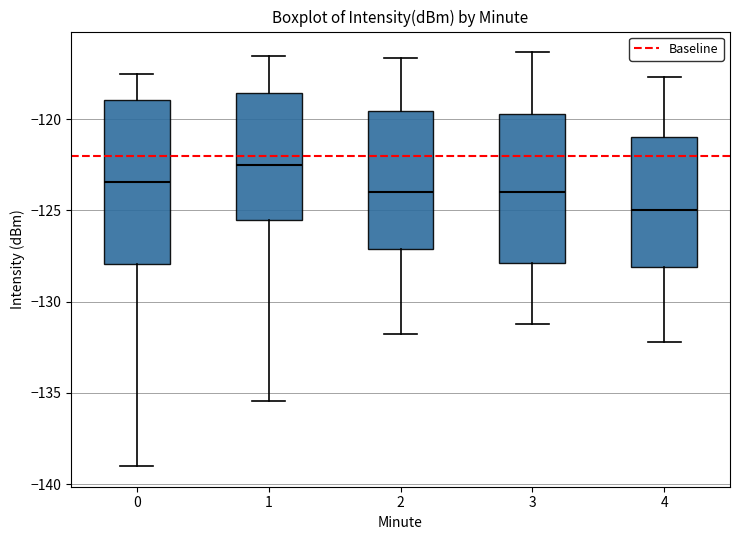

Where does the lower whisker of the box at x = 1 end on the y-axis? The values are not printed on the chart, so give them approximately, as read against the axis.

-135.5